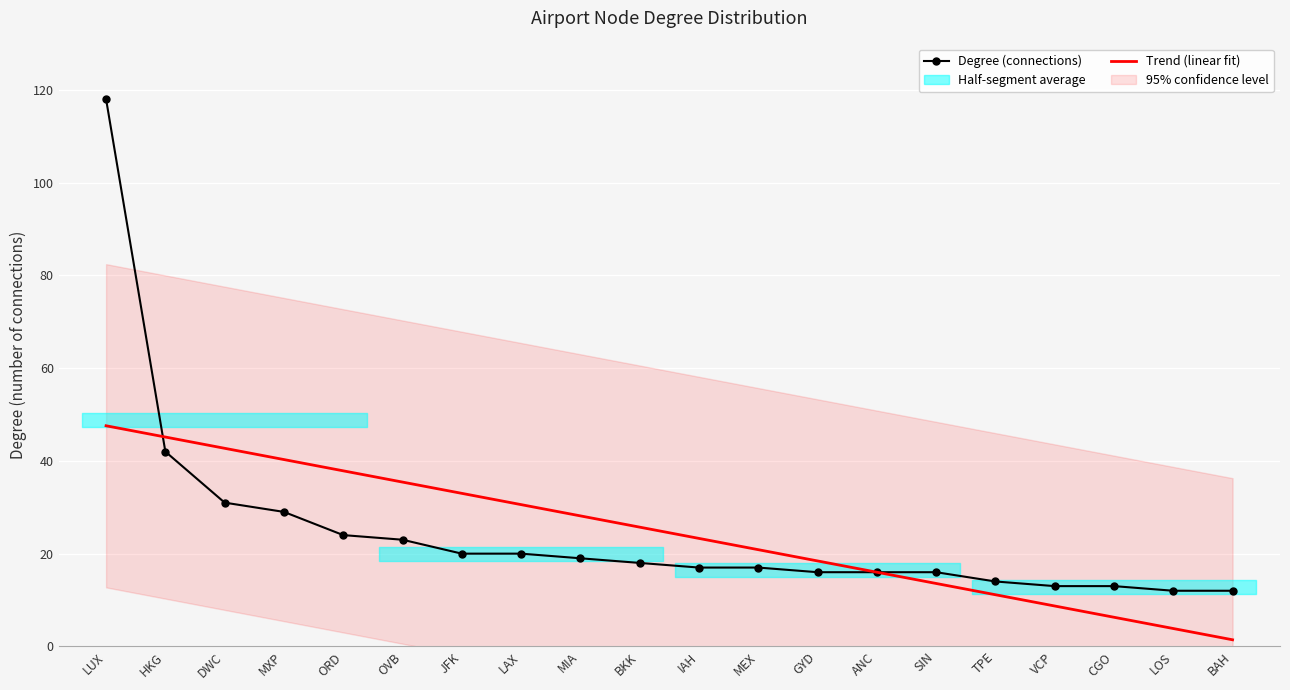

What is the smallest value displayed?

12